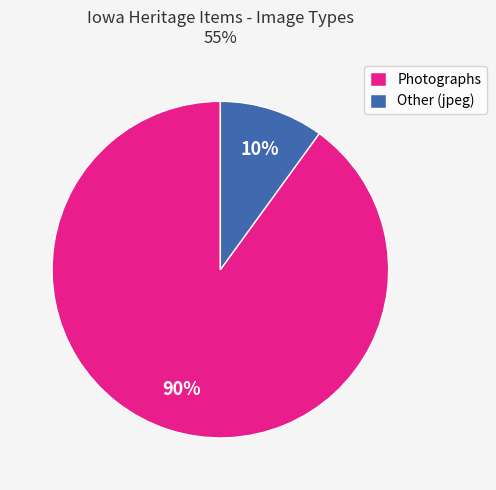

Which category has the biggest portion of the pie?

Photographs